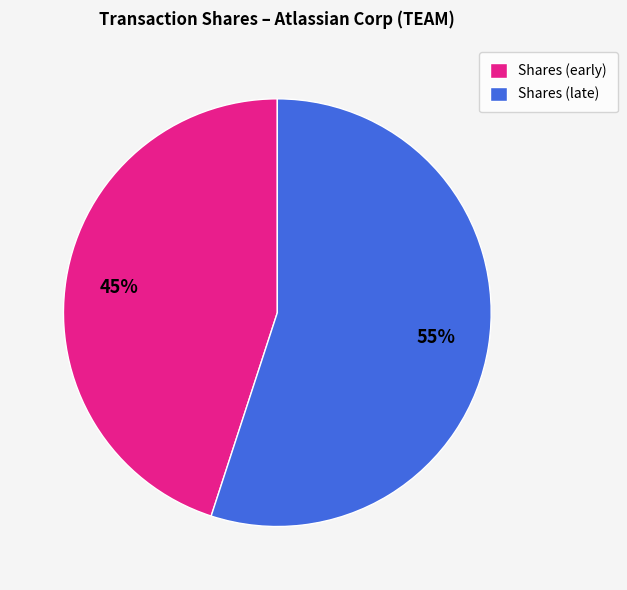

Count the number of slices in the pie.

2